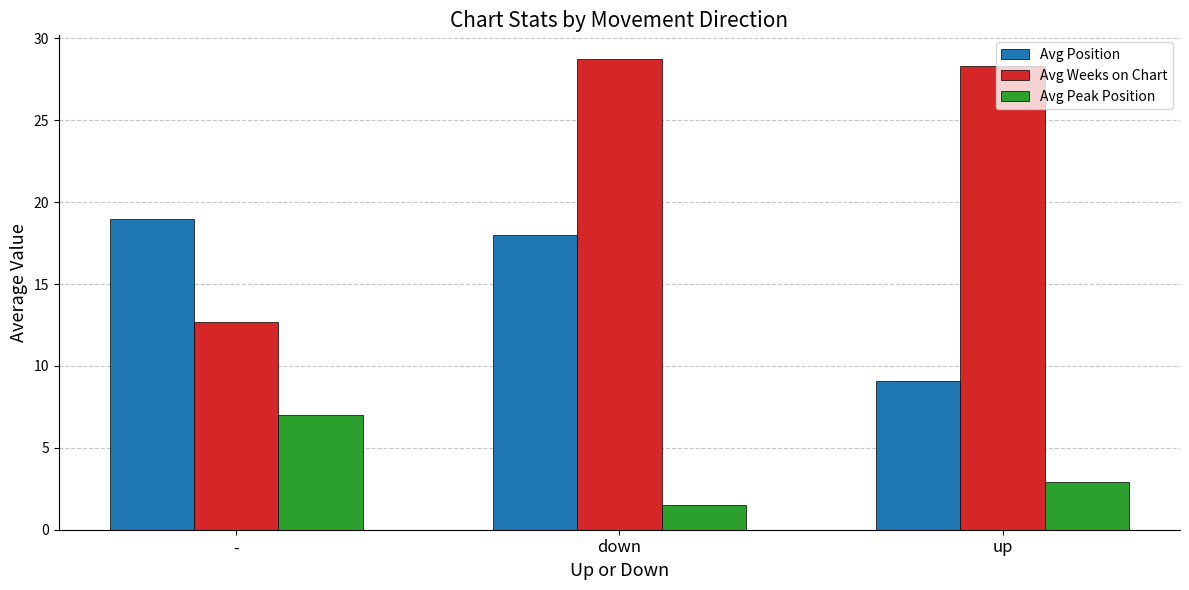

List the series in order of their peak value, lowest first.

Avg Peak Position, Avg Position, Avg Weeks on Chart